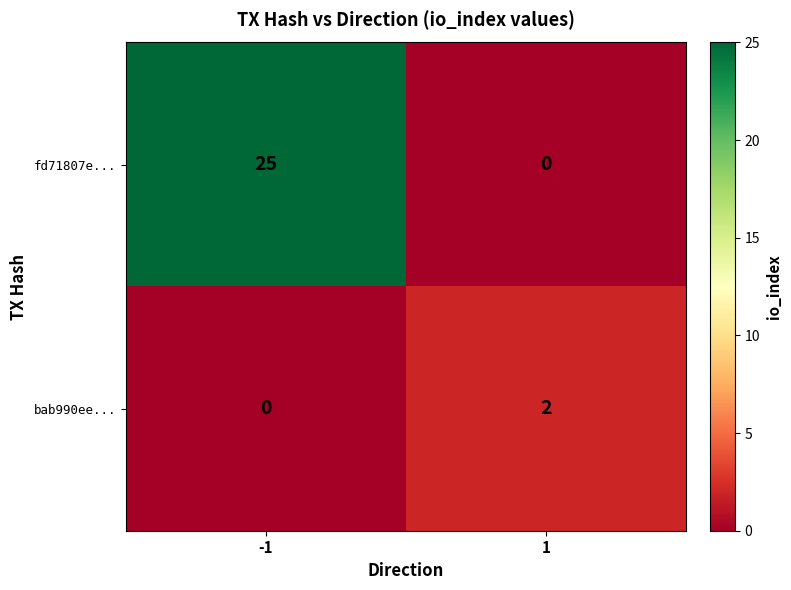

Reading left to right, list all the values displayed in this chart.

fd71807e...: -1=25	1=0
bab990ee...: -1=0	1=2